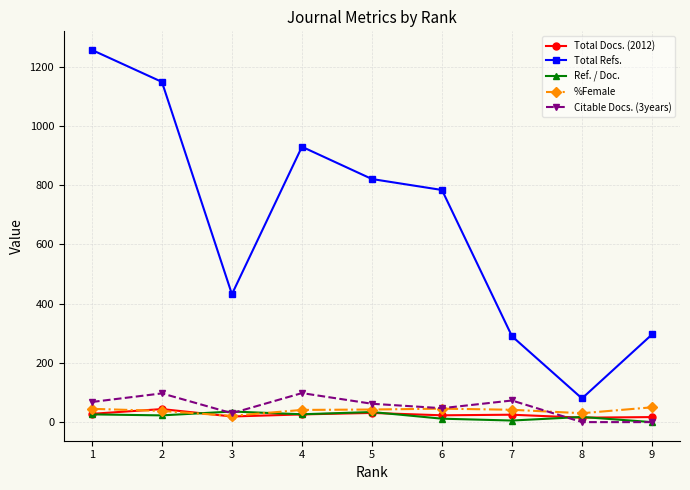

What is the difference between the maximum and minimum values in the Total Refs. series?

1177.0